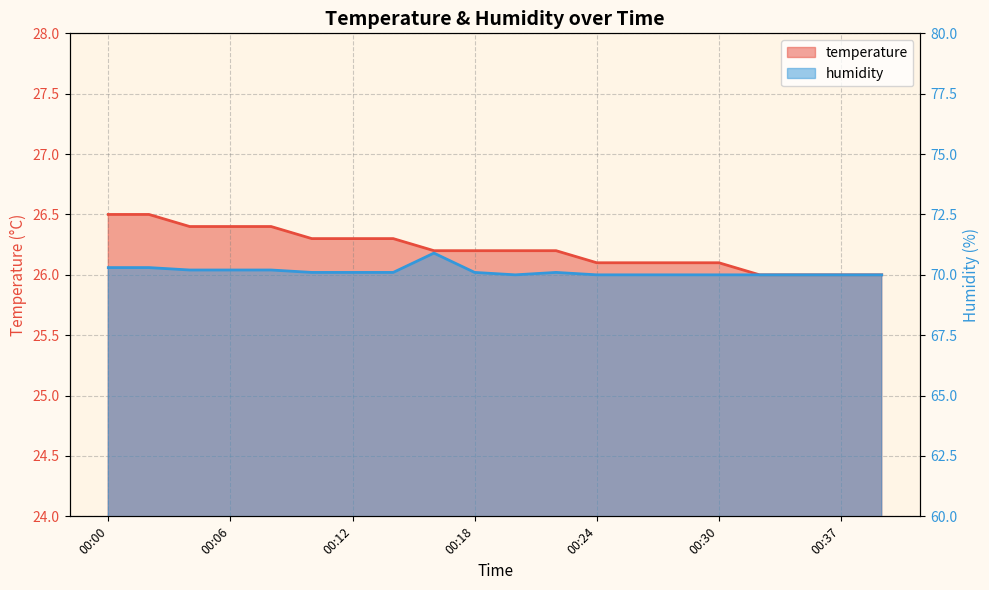

How many data points in temperature are above 26?

16